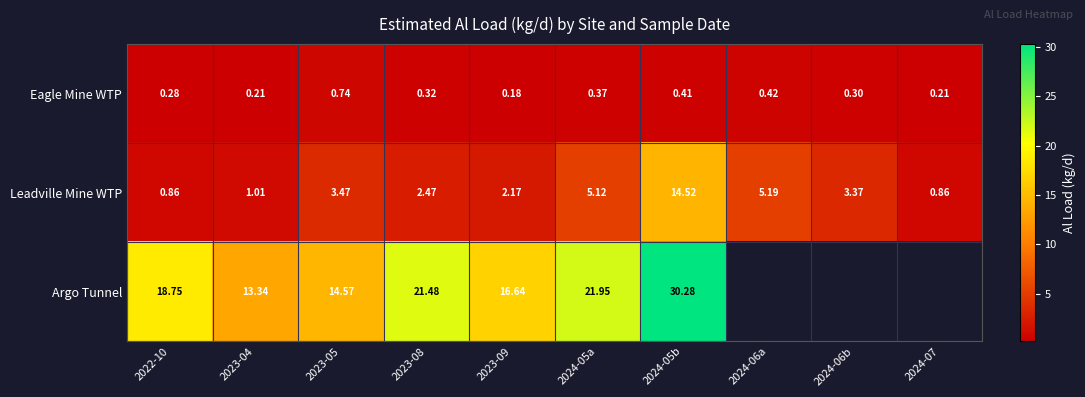

How many values in the Argo Tunnel series are below 21?

4